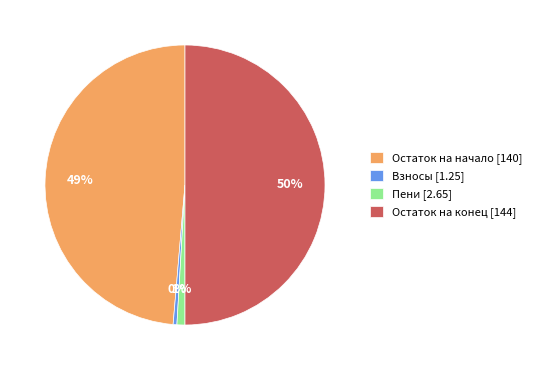

Combined, do Взносы [1.25] and Остаток на начало [140] account for over 50%?

No